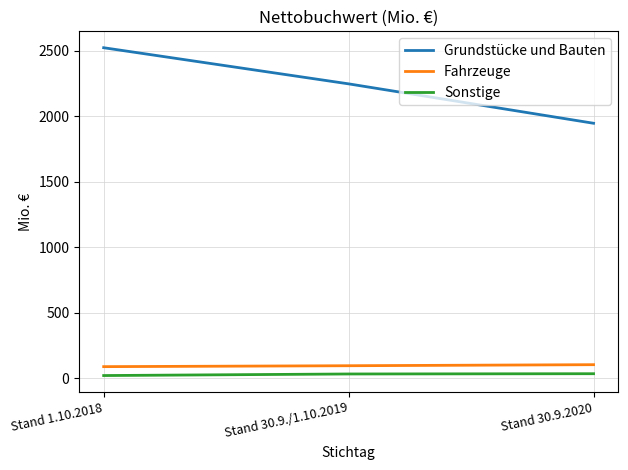

How many lines are shown in the chart?

3